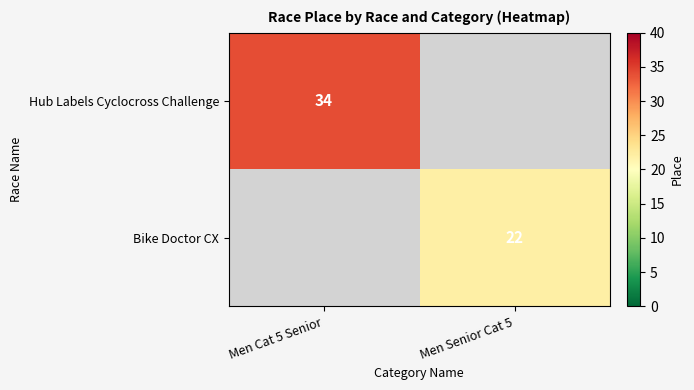

Is the value of Hub Labels Cyclocross Challenge at Men Cat 5 Senior greater than the value of Bike Doctor CX at Men Senior Cat 5?

Yes